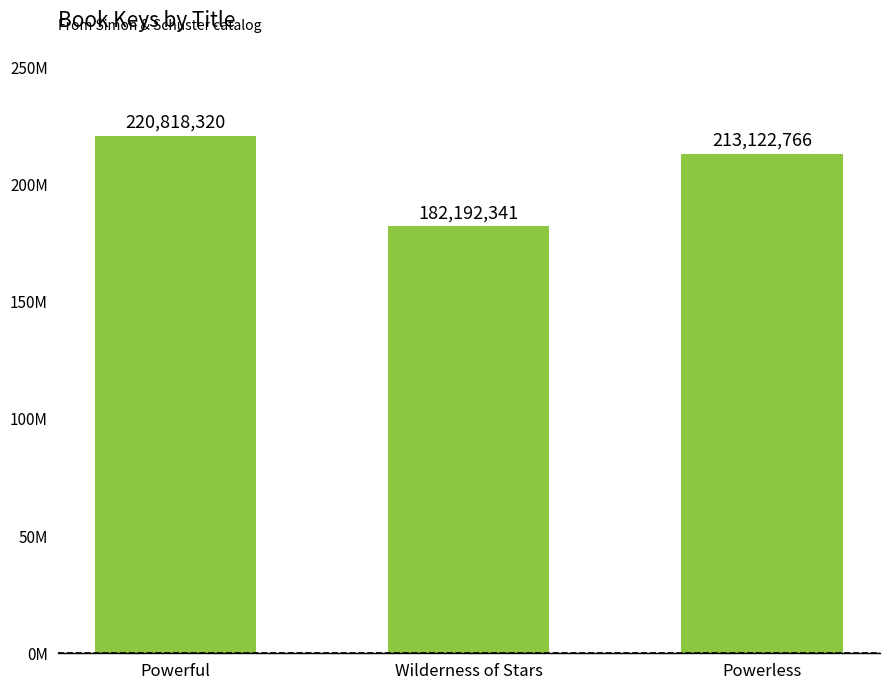

Does the chart contain any negative values?

No